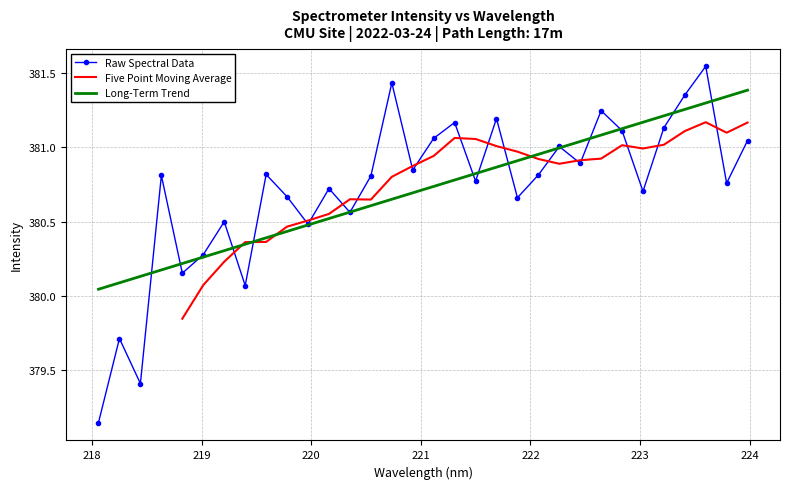

List the labels in order of value, largest first.

223.5987, 220.7354, 223.408, 222.6447, 221.6902, 221.3083, 223.2172, 222.8355, 221.1174, 223.9802, 222.263, 222.4538, 220.9264, 219.589, 222.0721, 218.6332, 220.5444, 221.4993, 223.7895, 220.1623, 223.0264, 219.7801, 221.8812, 220.3533, 219.2067, 219.9712, 219.0156, 218.8244, 219.3979, 218.2508, 218.442, 218.0596